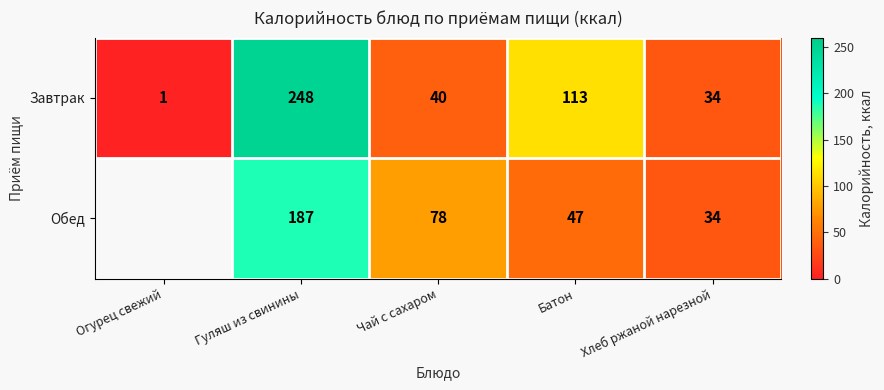

Is the value of Обед at Чай с сахаром greater than the value of Завтрак at Хлеб ржаной нарезной?

Yes